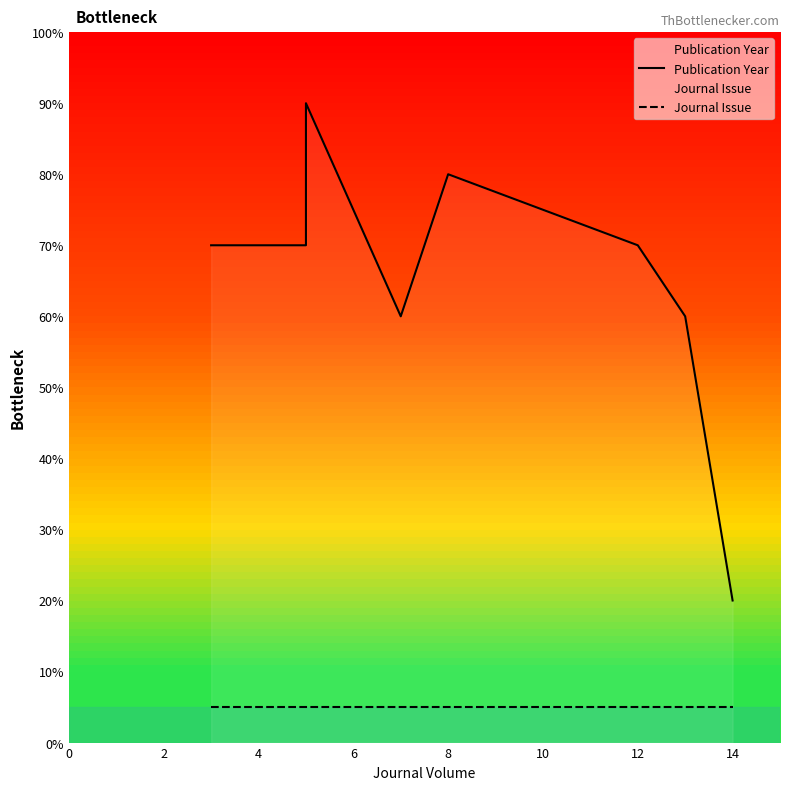

The Journal Issue series shows 5 at 8. True or false?

True